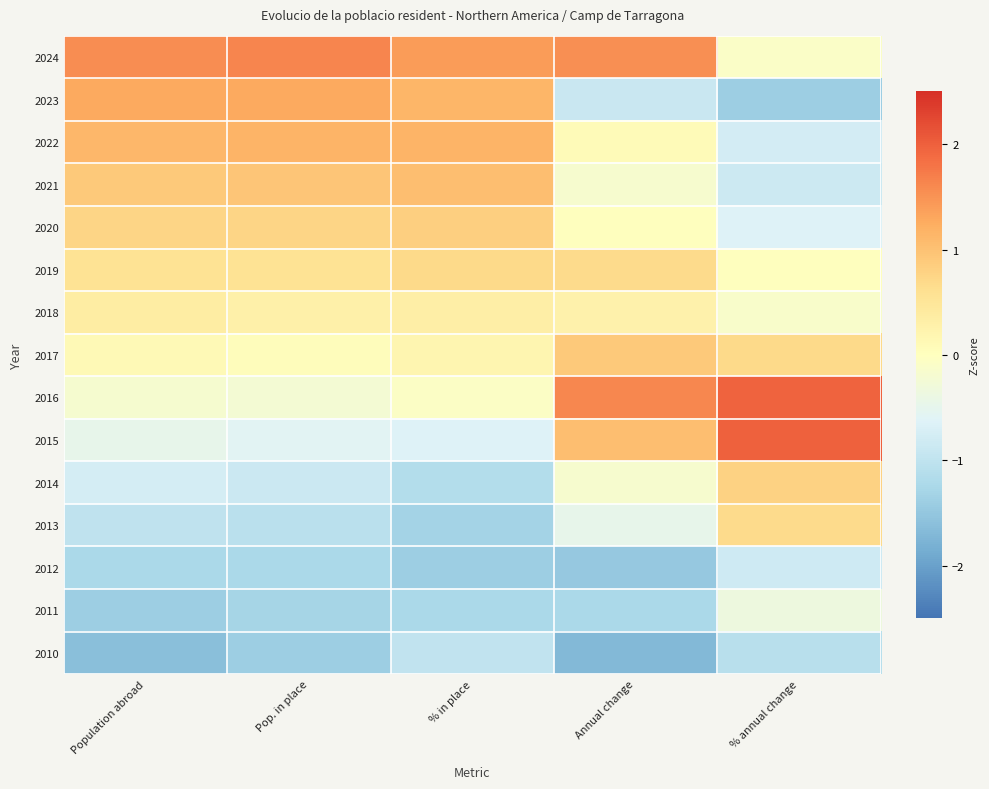

At how many categories does at least one series exceed 1?

5